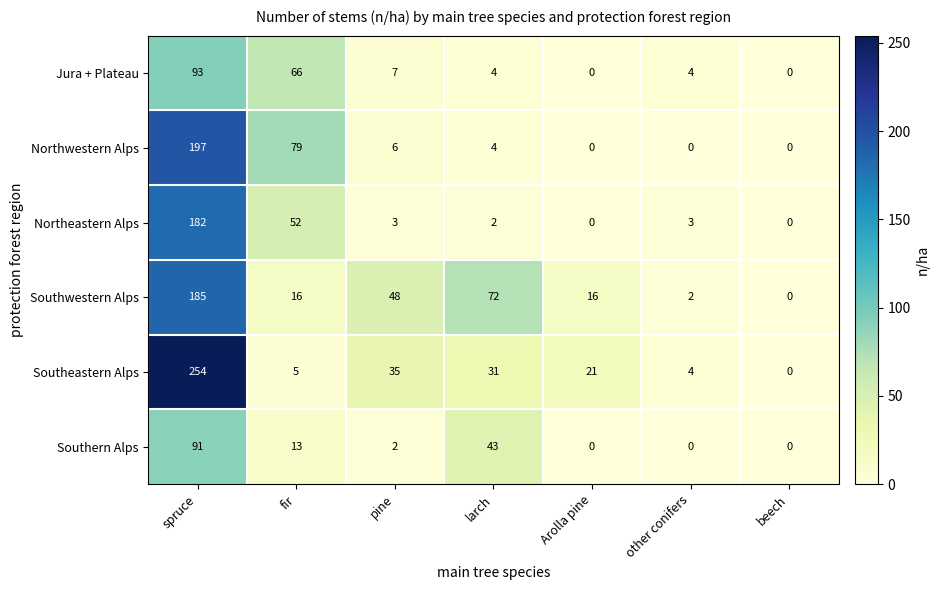

At how many categories does at least one series exceed 164?

1